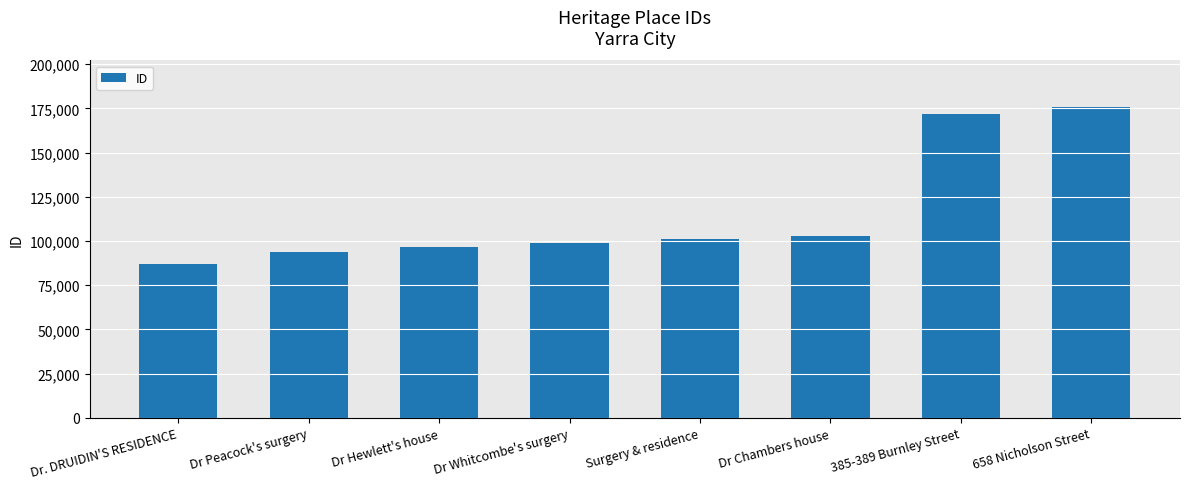

What is the change in value from Dr Hewlett's house to Dr Chambers house?

+6528